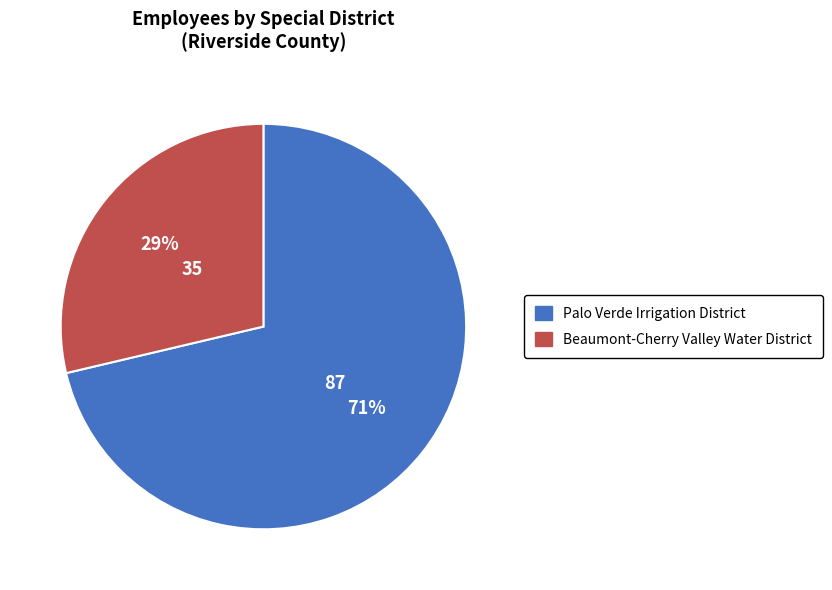

How many slices are in this pie chart?

2